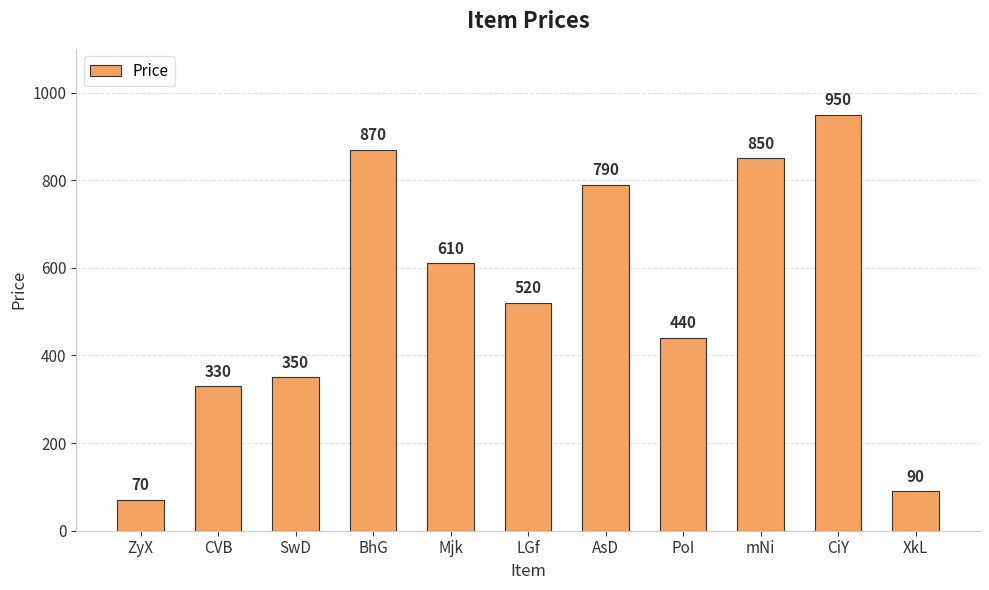

What position from the left is Mjk?

5